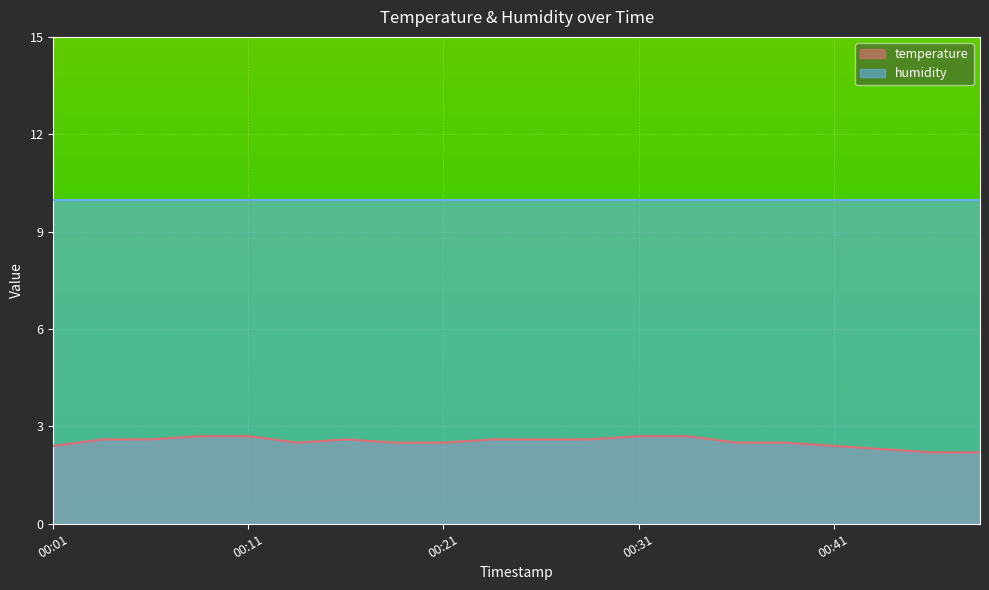

List the labels in order of value, smallest first.

00:46, 00:48, 00:43, 00:01, 00:41, 00:13, 00:18, 00:21, 00:36, 00:38, 00:03, 00:06, 00:16, 00:23, 00:26, 00:28, 00:08, 00:11, 00:31, 00:33